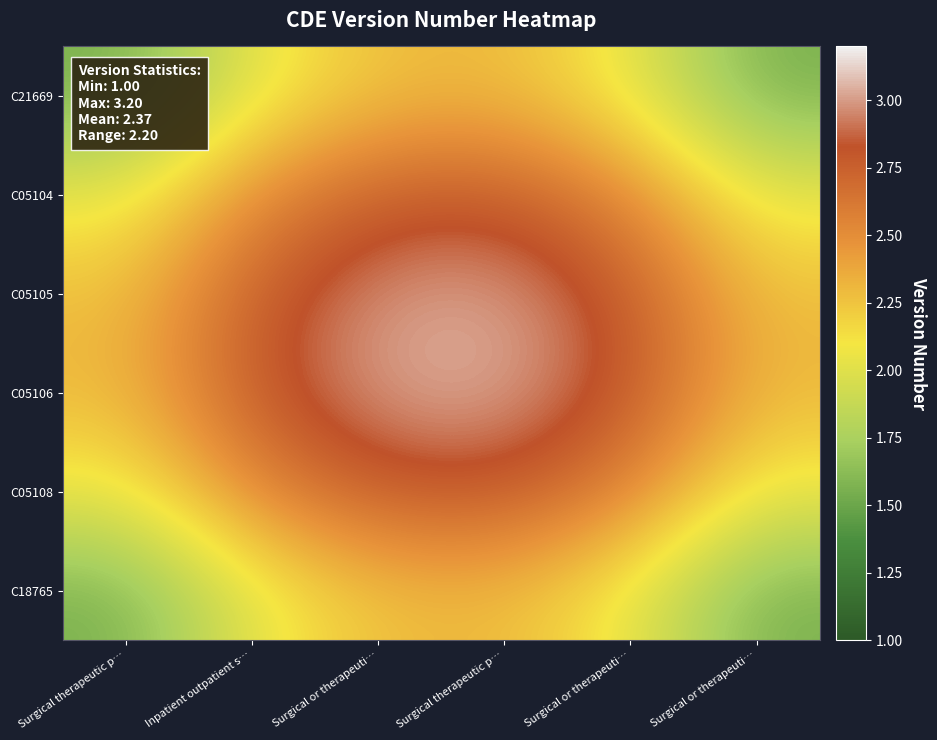

Which series has the largest total across all categories?

C05106